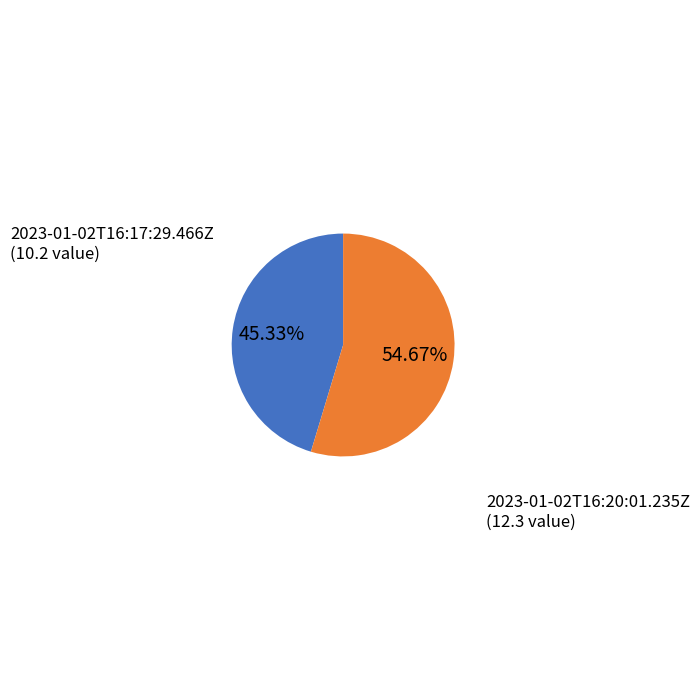

How many slices are in this pie chart?

2